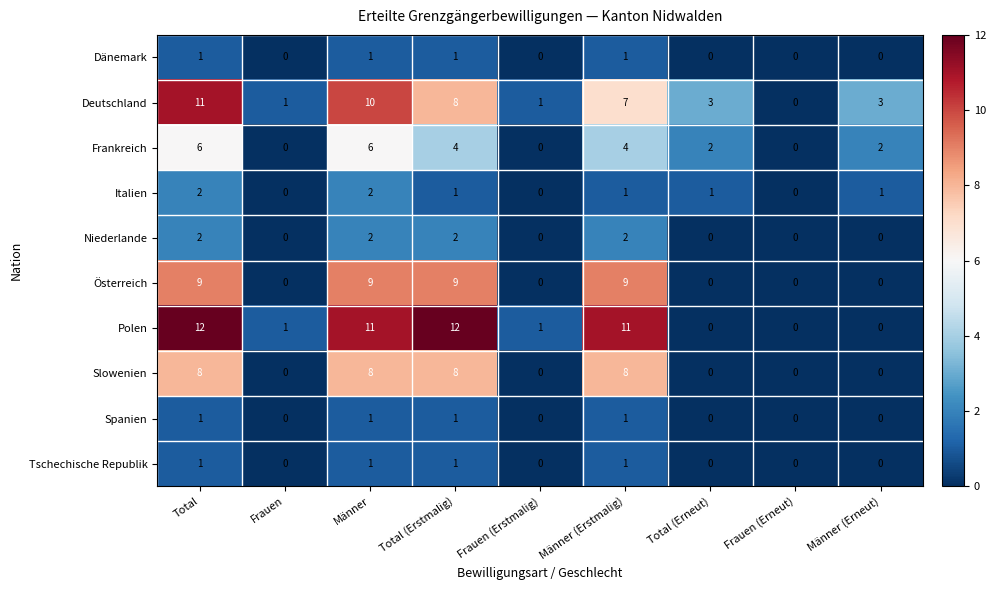

What is the difference between the highest and lowest values at Männer (Erstmalig)?

10